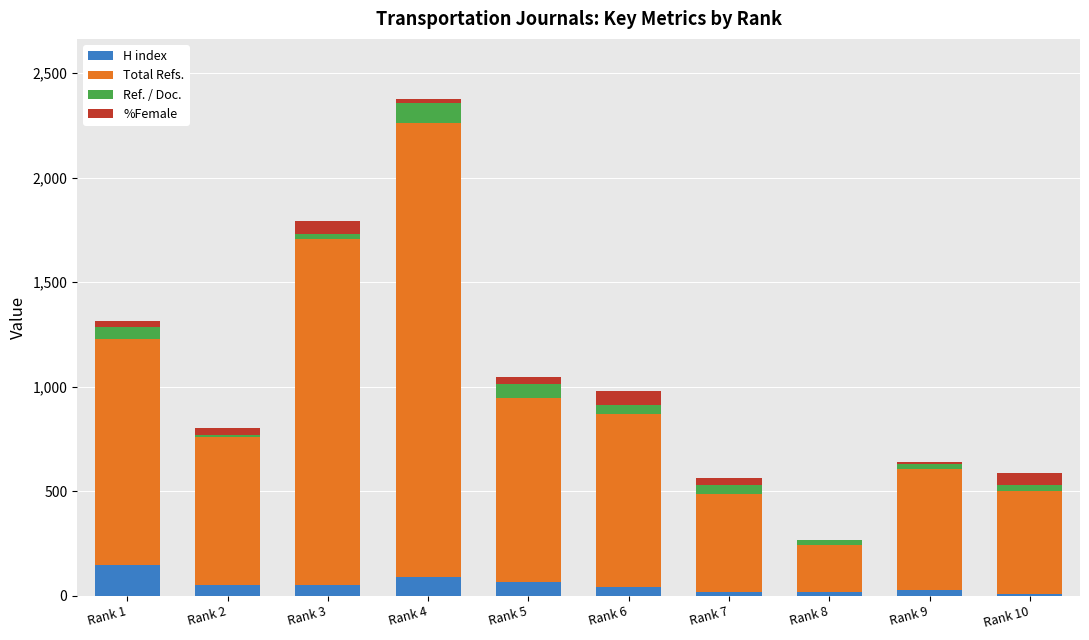

What is the sum of all H index values?

522